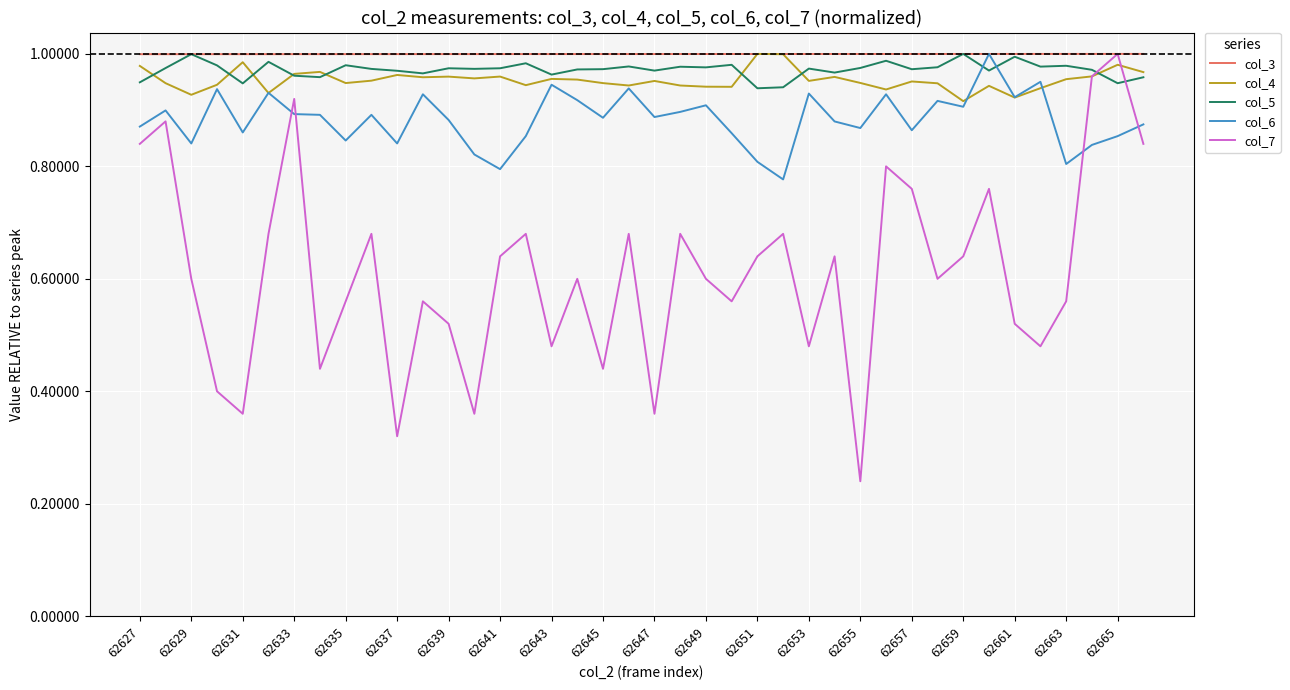

True or false: col_6 and col_5 cross at least once.

True